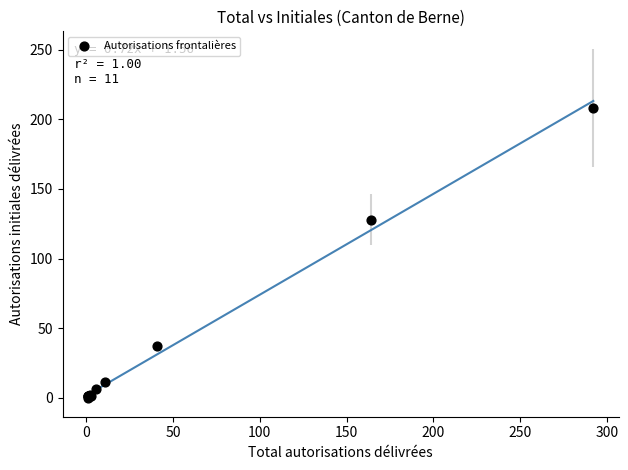

What Y value in the scatter plot is closest to 104?

128